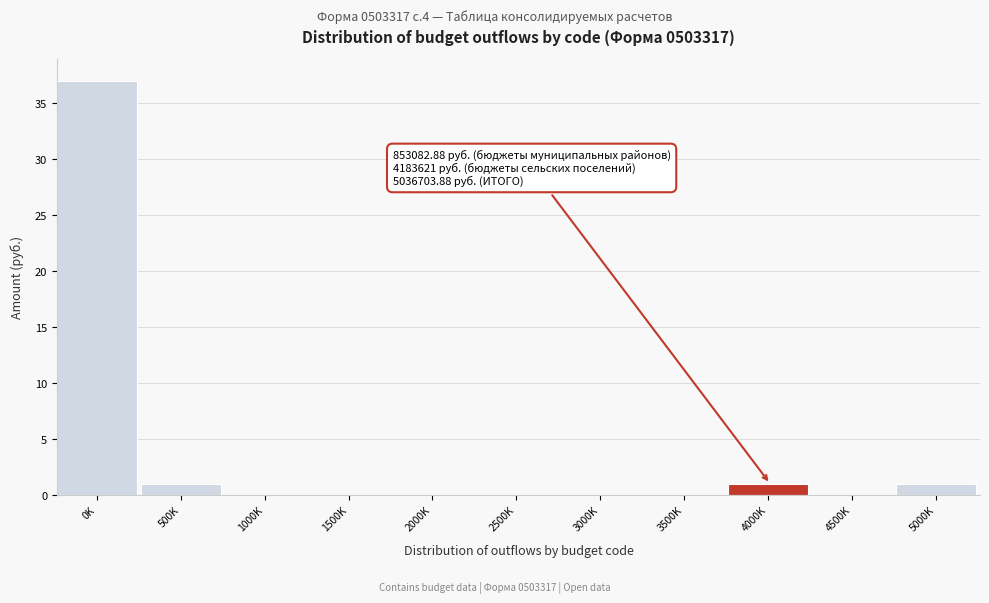

Reading left to right, list all the values displayed in this chart.

0K=37	500K=1	1000K=0	1500K=0	2000K=0	2500K=0	3000K=0	3500K=0	4000K=1	4500K=0	5000K=1